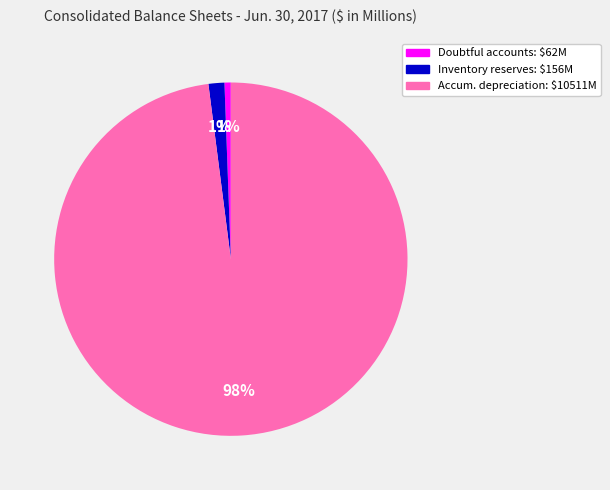

Is there a majority slice in this chart?

Yes